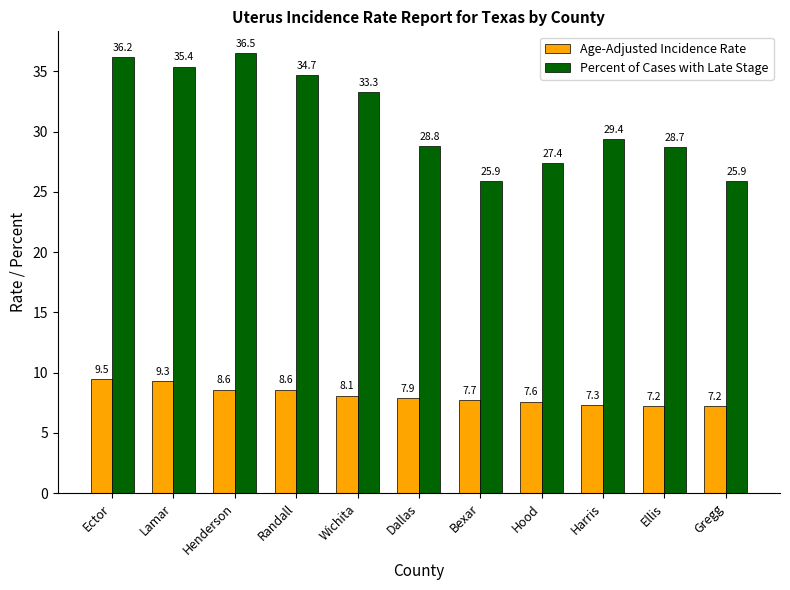

Is the value of Percent of Cases with Late Stage at Henderson greater than the value of Age-Adjusted Incidence Rate at Ellis?

Yes